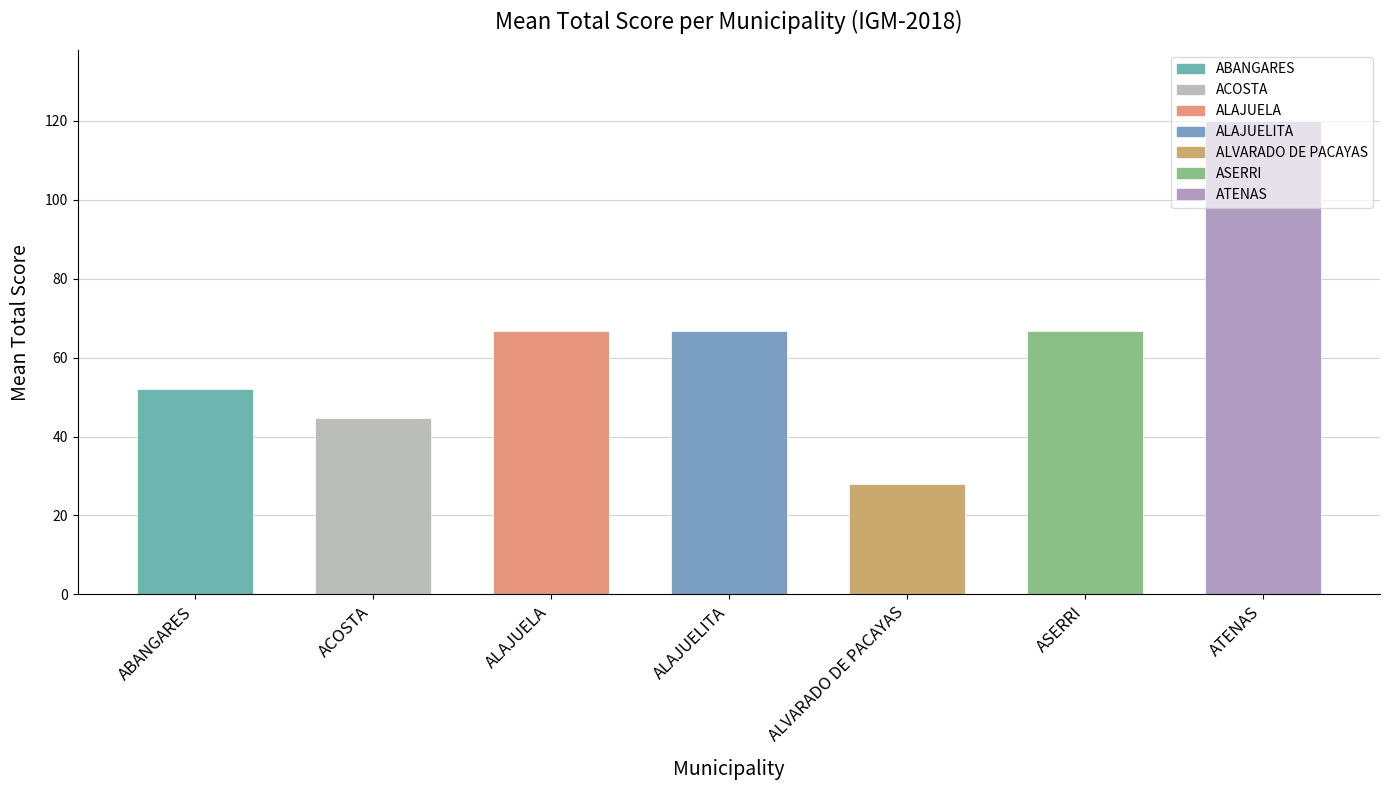

What is the approximate value at ALVARADO DE PACAYAS?

28.0